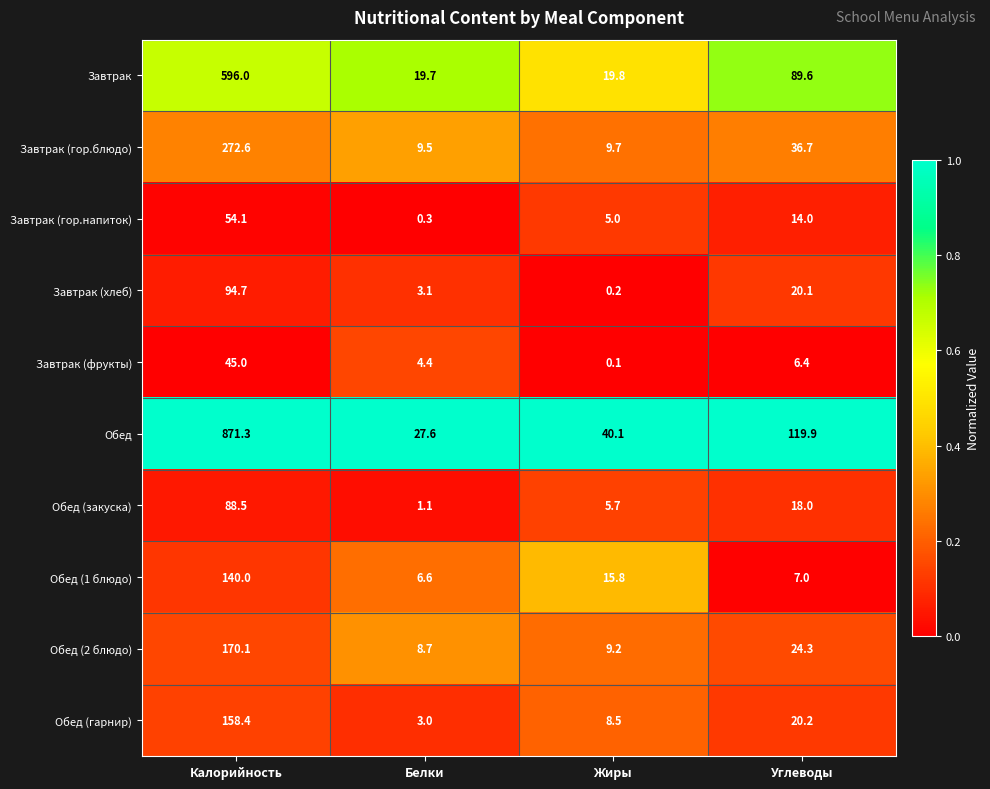

Is the value of Завтрак (хлеб) at Калорийность greater than the value of Обед (1 блюдо) at Белки?

Yes